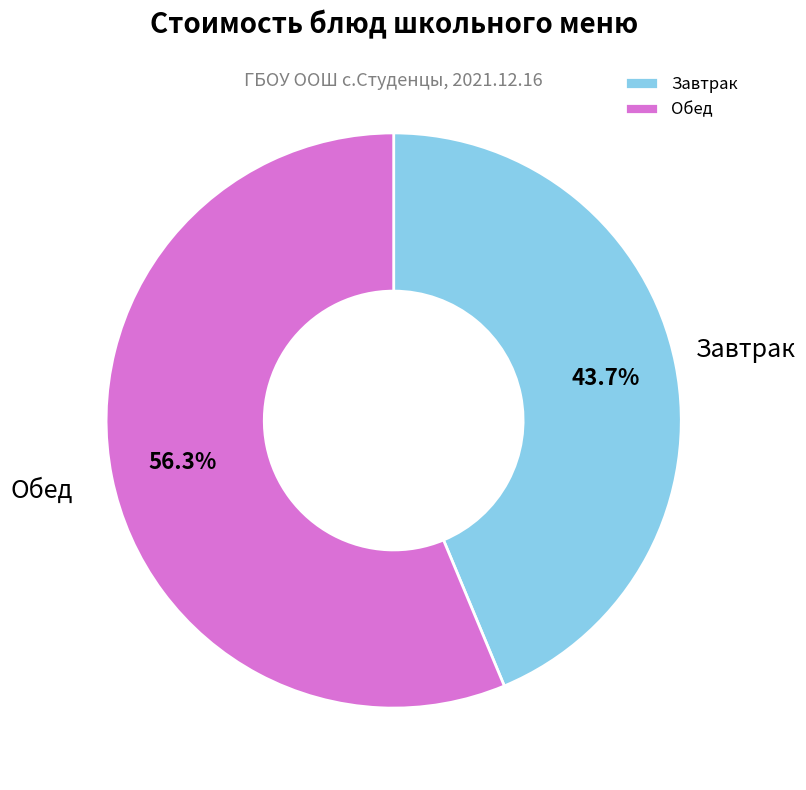

Between Завтрак and Обед, which is larger?

Обед